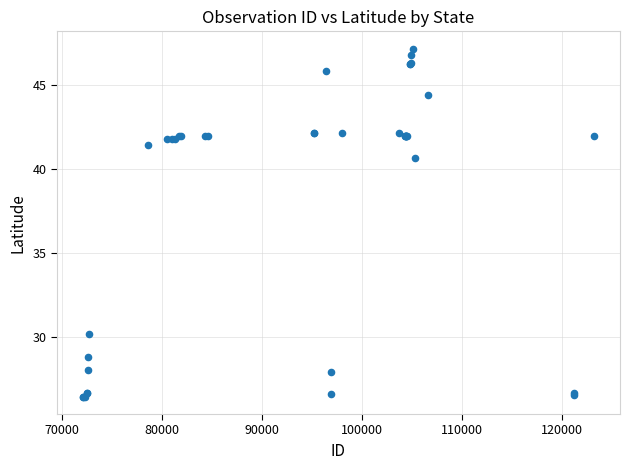

What Y value in the scatter plot is closest to 36?

40.7